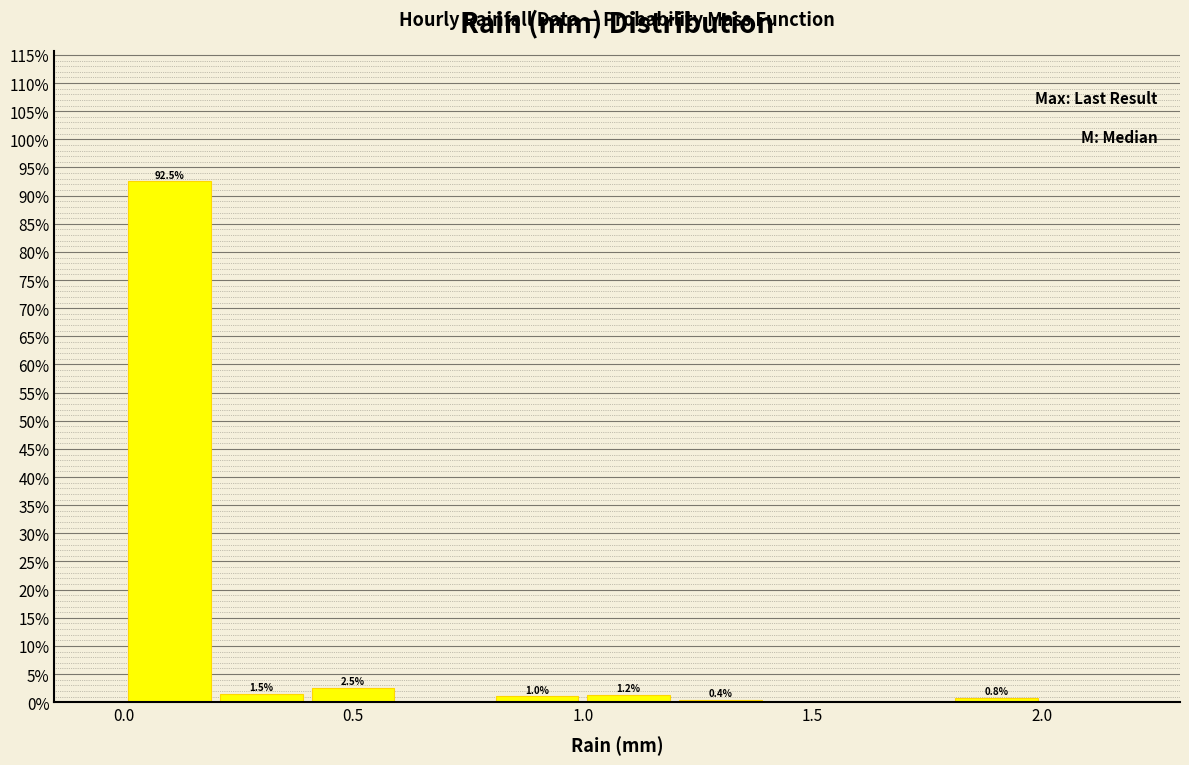

Over which range of the x-axis is the bar tallest?

0.0 to 0.2